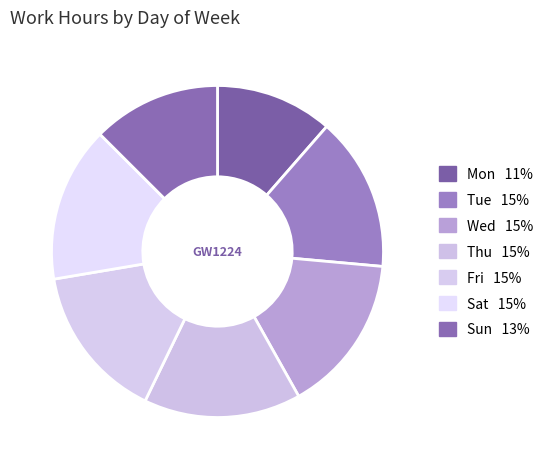

How many slices are in this pie chart?

7